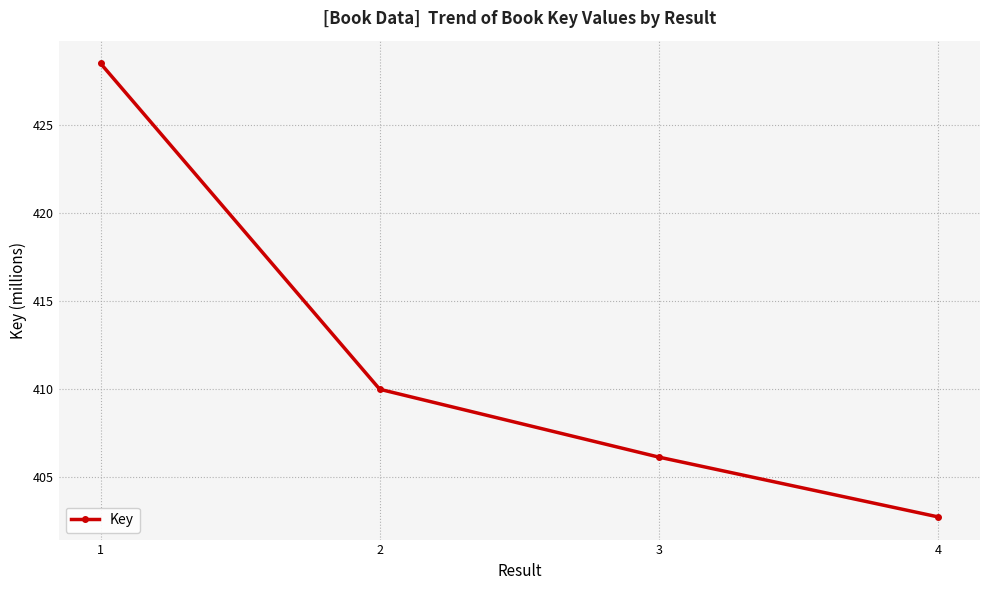

Is it true that the value at 1 is 214675715?

False